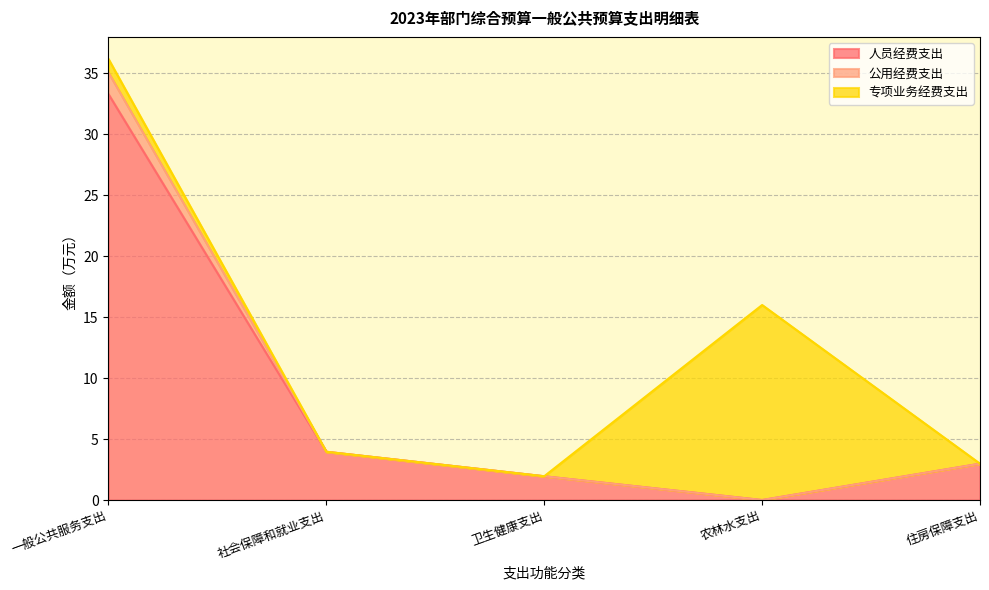

The value of 人员经费支出 at 一般公共服务支出 is 14.3. True or false?

False